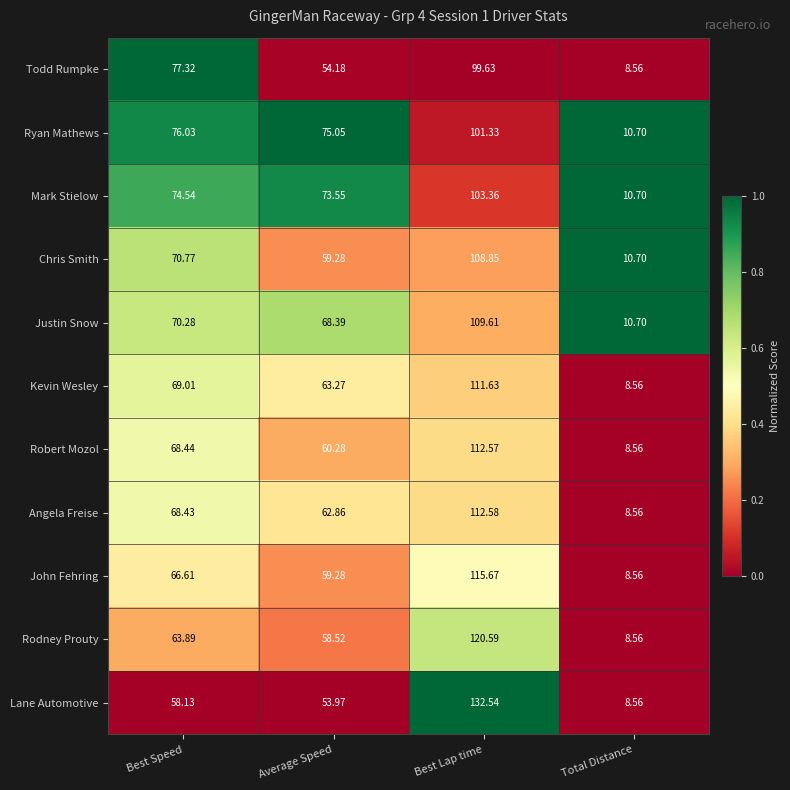

What is the maximum value shown in the chart?

132.5